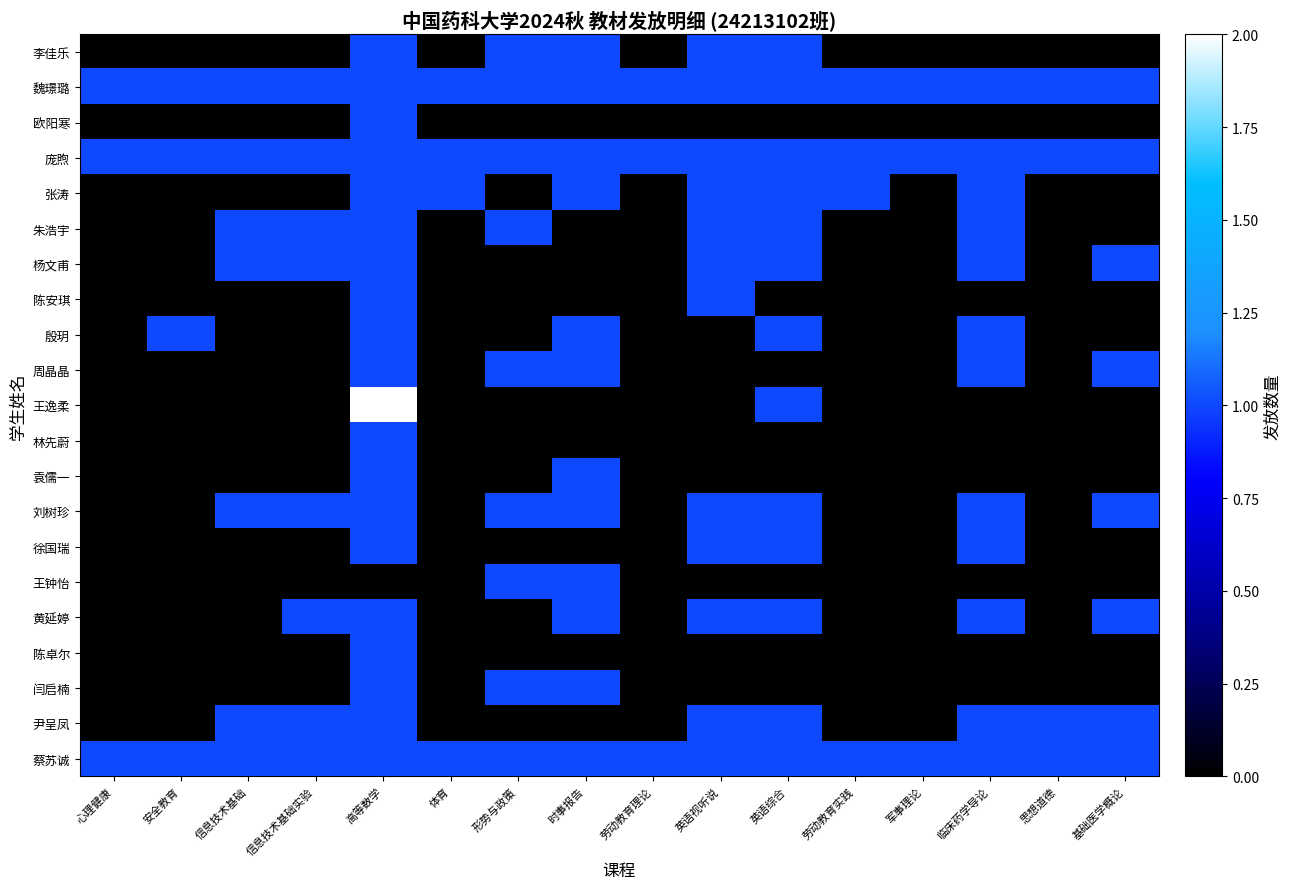

Reading right to left, transcribe all the data shown in this chart.

李佳乐: 基础医学概论=0	思想道德=0	临床药学导论=0	军事理论=0	劳动教育实践=0	英语综合=1	英语视听说=1	劳动教育理论=0	时事报告=1	形势与政策=1	体育=0	高等数学=1	信息技术基础实验=0	信息技术基础=0	安全教育=0	心理健康=0
魏璟璐: 基础医学概论=1	思想道德=1	临床药学导论=1	军事理论=1	劳动教育实践=1	英语综合=1	英语视听说=1	劳动教育理论=1	时事报告=1	形势与政策=1	体育=1	高等数学=1	信息技术基础实验=1	信息技术基础=1	安全教育=1	心理健康=1
欧阳寒: 基础医学概论=0	思想道德=0	临床药学导论=0	军事理论=0	劳动教育实践=0	英语综合=0	英语视听说=0	劳动教育理论=0	时事报告=0	形势与政策=0	体育=0	高等数学=1	信息技术基础实验=0	信息技术基础=0	安全教育=0	心理健康=0
庞煦: 基础医学概论=1	思想道德=1	临床药学导论=1	军事理论=1	劳动教育实践=1	英语综合=1	英语视听说=1	劳动教育理论=1	时事报告=1	形势与政策=1	体育=1	高等数学=1	信息技术基础实验=1	信息技术基础=1	安全教育=1	心理健康=1
张涛: 基础医学概论=0	思想道德=0	临床药学导论=1	军事理论=0	劳动教育实践=1	英语综合=1	英语视听说=1	劳动教育理论=0	时事报告=1	形势与政策=0	体育=1	高等数学=1	信息技术基础实验=0	信息技术基础=0	安全教育=0	心理健康=0
朱浩宇: 基础医学概论=0	思想道德=0	临床药学导论=1	军事理论=0	劳动教育实践=0	英语综合=1	英语视听说=1	劳动教育理论=0	时事报告=0	形势与政策=1	体育=0	高等数学=1	信息技术基础实验=1	信息技术基础=1	安全教育=0	心理健康=0
杨文甫: 基础医学概论=1	思想道德=0	临床药学导论=1	军事理论=0	劳动教育实践=0	英语综合=1	英语视听说=1	劳动教育理论=0	时事报告=0	形势与政策=0	体育=0	高等数学=1	信息技术基础实验=1	信息技术基础=1	安全教育=0	心理健康=0
陈安琪: 基础医学概论=0	思想道德=0	临床药学导论=0	军事理论=0	劳动教育实践=0	英语综合=0	英语视听说=1	劳动教育理论=0	时事报告=0	形势与政策=0	体育=0	高等数学=1	信息技术基础实验=0	信息技术基础=0	安全教育=0	心理健康=0
殷玥: 基础医学概论=0	思想道德=0	临床药学导论=1	军事理论=0	劳动教育实践=0	英语综合=1	英语视听说=0	劳动教育理论=0	时事报告=1	形势与政策=0	体育=0	高等数学=1	信息技术基础实验=0	信息技术基础=0	安全教育=1	心理健康=0
周晶晶: 基础医学概论=1	思想道德=0	临床药学导论=1	军事理论=0	劳动教育实践=0	英语综合=0	英语视听说=0	劳动教育理论=0	时事报告=1	形势与政策=1	体育=0	高等数学=1	信息技术基础实验=0	信息技术基础=0	安全教育=0	心理健康=0
王逸柔: 基础医学概论=0	思想道德=0	临床药学导论=0	军事理论=0	劳动教育实践=0	英语综合=1	英语视听说=0	劳动教育理论=0	时事报告=0	形势与政策=0	体育=0	高等数学=2	信息技术基础实验=0	信息技术基础=0	安全教育=0	心理健康=0
林先蔚: 基础医学概论=0	思想道德=0	临床药学导论=0	军事理论=0	劳动教育实践=0	英语综合=0	英语视听说=0	劳动教育理论=0	时事报告=0	形势与政策=0	体育=0	高等数学=1	信息技术基础实验=0	信息技术基础=0	安全教育=0	心理健康=0
袁儒一: 基础医学概论=0	思想道德=0	临床药学导论=0	军事理论=0	劳动教育实践=0	英语综合=0	英语视听说=0	劳动教育理论=0	时事报告=1	形势与政策=0	体育=0	高等数学=1	信息技术基础实验=0	信息技术基础=0	安全教育=0	心理健康=0
刘树珍: 基础医学概论=1	思想道德=0	临床药学导论=1	军事理论=0	劳动教育实践=0	英语综合=1	英语视听说=1	劳动教育理论=0	时事报告=1	形势与政策=1	体育=0	高等数学=1	信息技术基础实验=1	信息技术基础=1	安全教育=0	心理健康=0
徐国瑞: 基础医学概论=0	思想道德=0	临床药学导论=1	军事理论=0	劳动教育实践=0	英语综合=1	英语视听说=1	劳动教育理论=0	时事报告=0	形势与政策=0	体育=0	高等数学=1	信息技术基础实验=0	信息技术基础=0	安全教育=0	心理健康=0
王钟怡: 基础医学概论=0	思想道德=0	临床药学导论=0	军事理论=0	劳动教育实践=0	英语综合=0	英语视听说=0	劳动教育理论=0	时事报告=1	形势与政策=1	体育=0	高等数学=0	信息技术基础实验=0	信息技术基础=0	安全教育=0	心理健康=0
黄延婷: 基础医学概论=1	思想道德=0	临床药学导论=1	军事理论=0	劳动教育实践=0	英语综合=1	英语视听说=1	劳动教育理论=0	时事报告=1	形势与政策=0	体育=0	高等数学=1	信息技术基础实验=1	信息技术基础=0	安全教育=0	心理健康=0
陈卓尔: 基础医学概论=0	思想道德=0	临床药学导论=0	军事理论=0	劳动教育实践=0	英语综合=0	英语视听说=0	劳动教育理论=0	时事报告=0	形势与政策=0	体育=0	高等数学=1	信息技术基础实验=0	信息技术基础=0	安全教育=0	心理健康=0
闫启楠: 基础医学概论=0	思想道德=0	临床药学导论=0	军事理论=0	劳动教育实践=0	英语综合=0	英语视听说=0	劳动教育理论=0	时事报告=1	形势与政策=1	体育=0	高等数学=1	信息技术基础实验=0	信息技术基础=0	安全教育=0	心理健康=0
尹呈凤: 基础医学概论=1	思想道德=1	临床药学导论=1	军事理论=0	劳动教育实践=0	英语综合=1	英语视听说=1	劳动教育理论=0	时事报告=0	形势与政策=0	体育=0	高等数学=1	信息技术基础实验=1	信息技术基础=1	安全教育=0	心理健康=0
蔡苏诚: 基础医学概论=1	思想道德=1	临床药学导论=1	军事理论=1	劳动教育实践=1	英语综合=1	英语视听说=1	劳动教育理论=1	时事报告=1	形势与政策=1	体育=1	高等数学=1	信息技术基础实验=1	信息技术基础=1	安全教育=1	心理健康=1